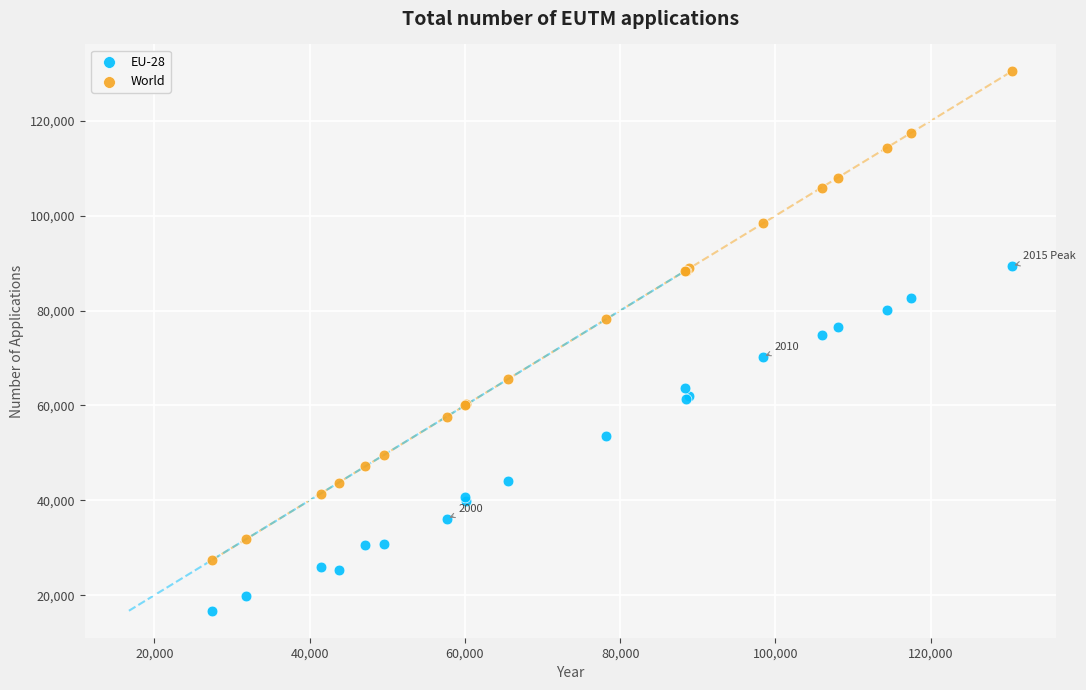

What are all the series names shown in the legend?

EU-28, World